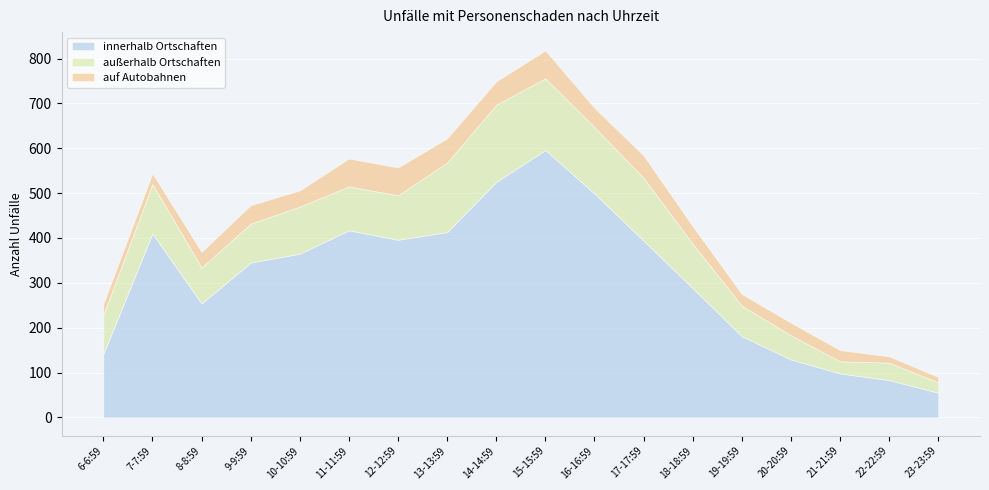

What is the label of the 2nd point from the left?

7-7:59